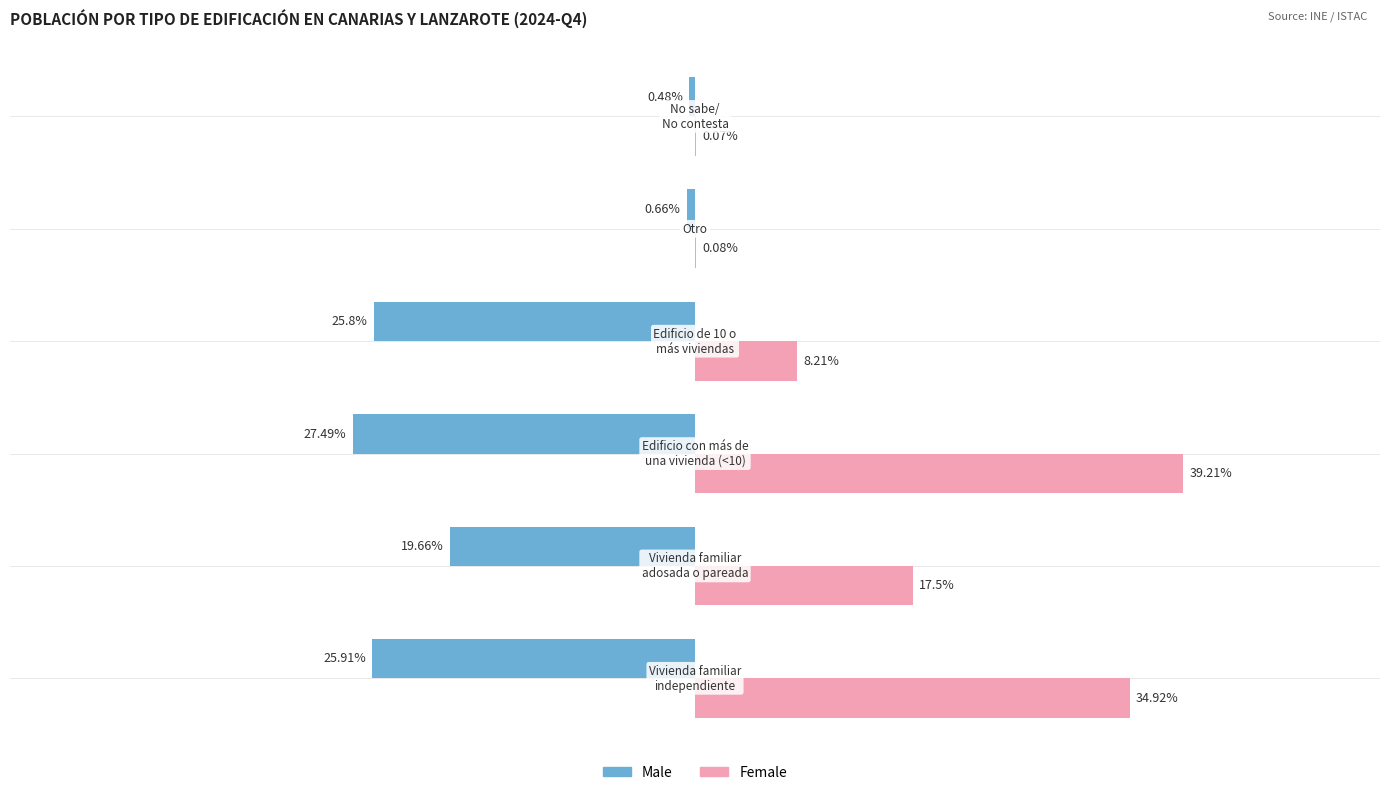

Which series has the largest total across all categories?

Female